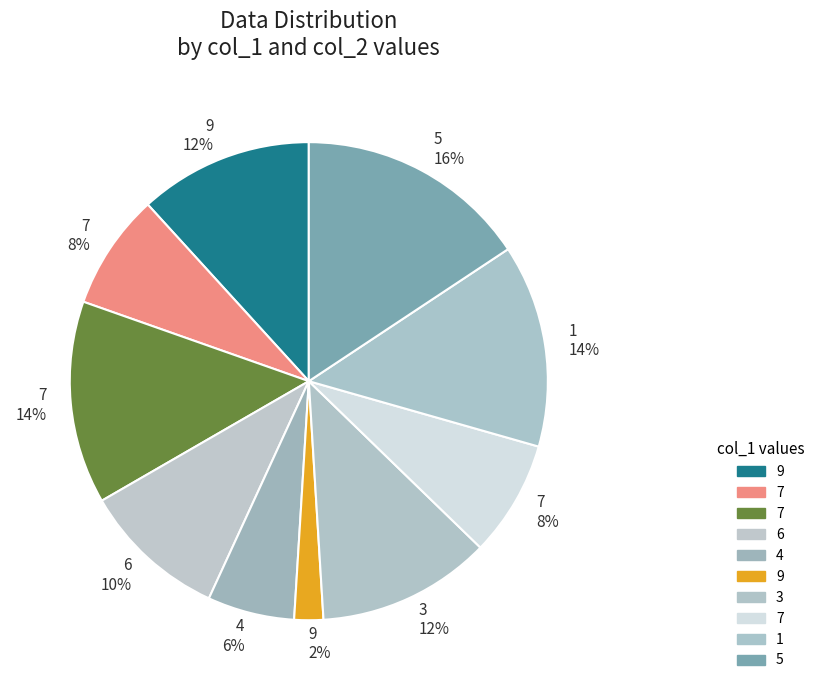

To the nearest percent, what is the average slice percentage?

10%